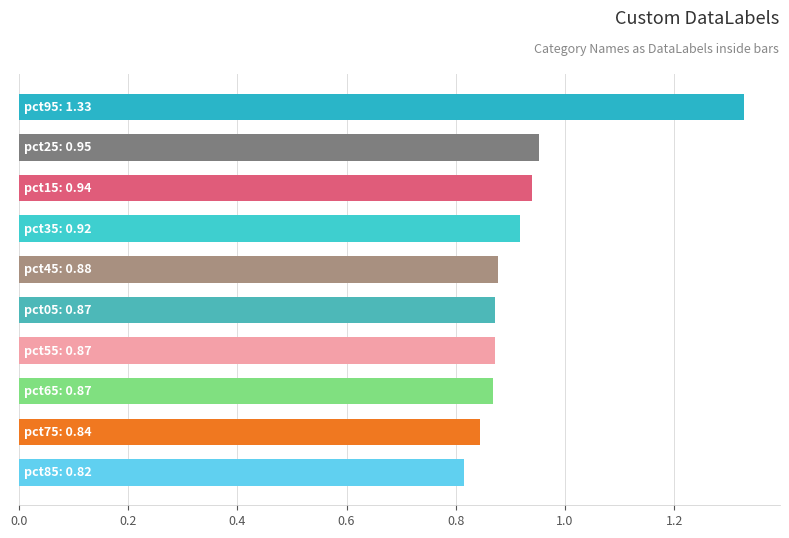

Does the chart contain stacked bars?

No